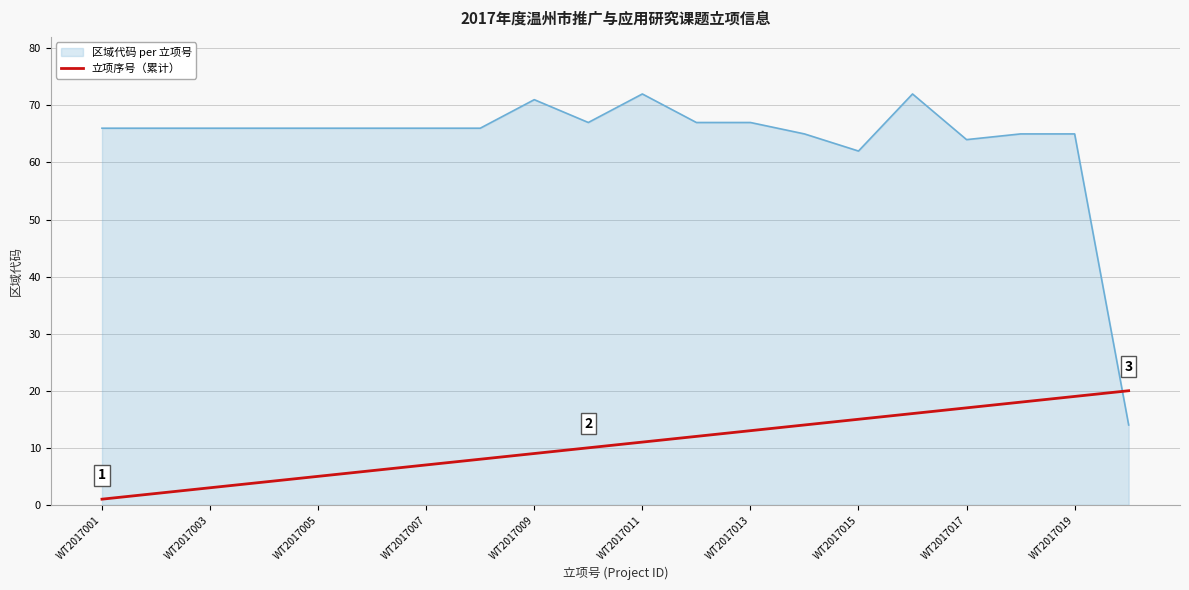

What is the minimum value for 区域代码 per 立项号?

14